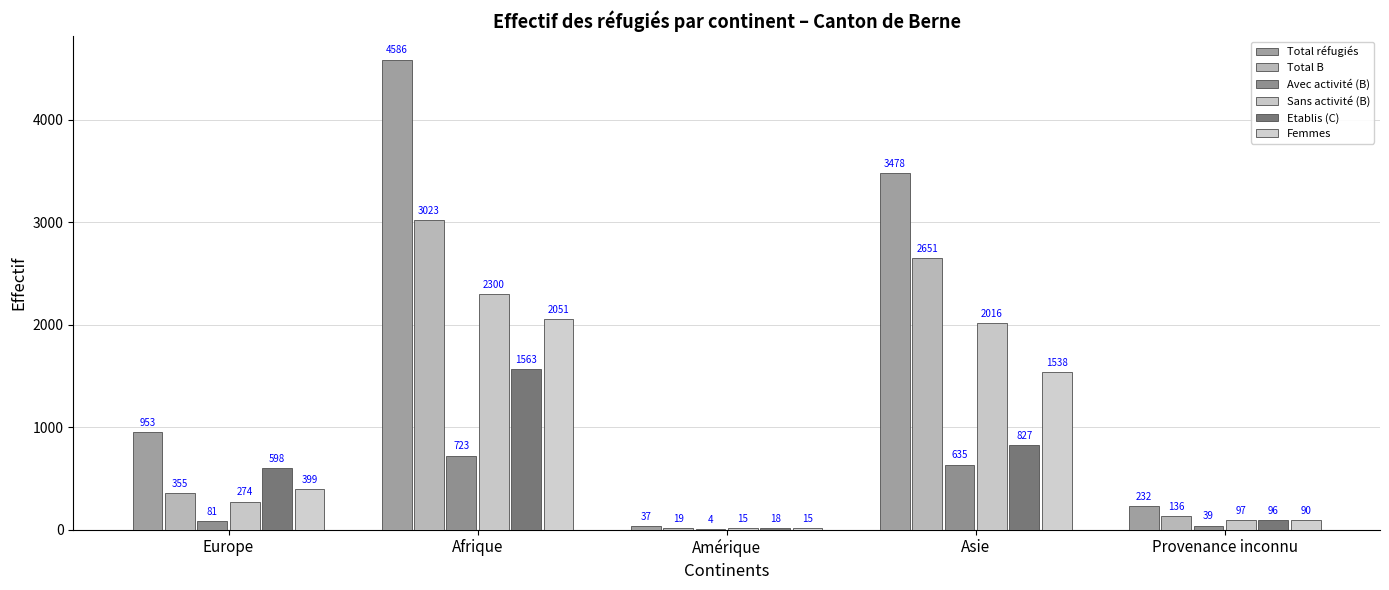

Rank the categories by Avec activité (B) value from lowest to highest.

Amérique, Provenance inconnu, Europe, Asie, Afrique